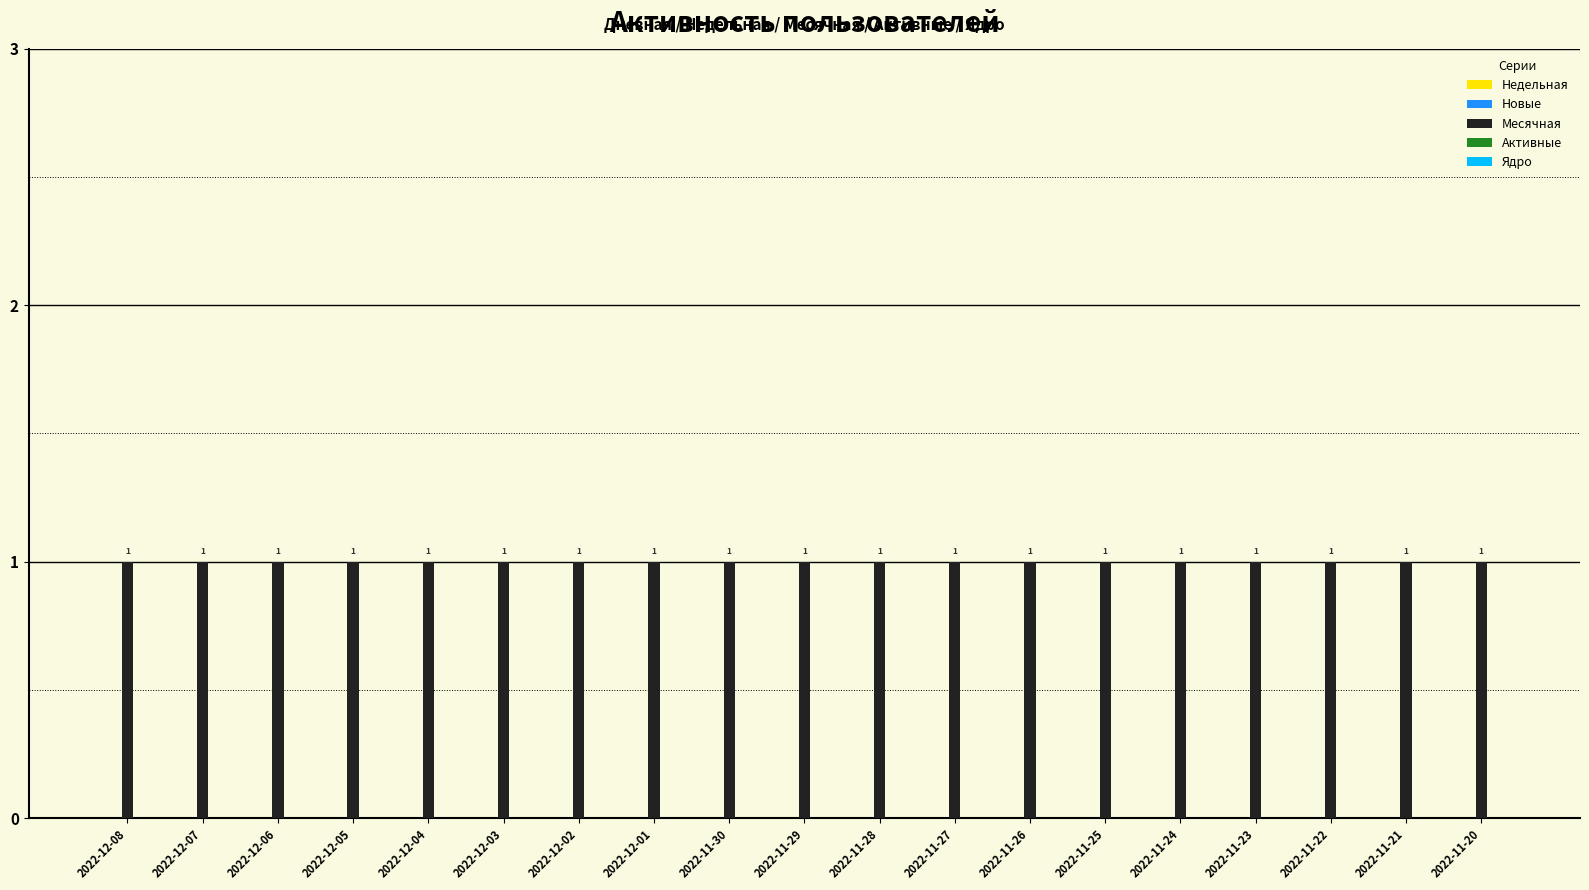

Reading left to right, extract all data points from this chart.

Недельная: 2022-12-08=0	2022-12-07=0	2022-12-06=0	2022-12-05=0	2022-12-04=0	2022-12-03=0	2022-12-02=0	2022-12-01=0	2022-11-30=0	2022-11-29=0	2022-11-28=0	2022-11-27=0	2022-11-26=0	2022-11-25=0	2022-11-24=0	2022-11-23=0	2022-11-22=0	2022-11-21=0	2022-11-20=0
Новые: 2022-12-08=0	2022-12-07=0	2022-12-06=0	2022-12-05=0	2022-12-04=0	2022-12-03=0	2022-12-02=0	2022-12-01=0	2022-11-30=0	2022-11-29=0	2022-11-28=0	2022-11-27=0	2022-11-26=0	2022-11-25=0	2022-11-24=0	2022-11-23=0	2022-11-22=0	2022-11-21=0	2022-11-20=0
Месячная: 2022-12-08=1	2022-12-07=1	2022-12-06=1	2022-12-05=1	2022-12-04=1	2022-12-03=1	2022-12-02=1	2022-12-01=1	2022-11-30=1	2022-11-29=1	2022-11-28=1	2022-11-27=1	2022-11-26=1	2022-11-25=1	2022-11-24=1	2022-11-23=1	2022-11-22=1	2022-11-21=1	2022-11-20=1
Активные: 2022-12-08=0	2022-12-07=0	2022-12-06=0	2022-12-05=0	2022-12-04=0	2022-12-03=0	2022-12-02=0	2022-12-01=0	2022-11-30=0	2022-11-29=0	2022-11-28=0	2022-11-27=0	2022-11-26=0	2022-11-25=0	2022-11-24=0	2022-11-23=0	2022-11-22=0	2022-11-21=0	2022-11-20=0
Ядро: 2022-12-08=0	2022-12-07=0	2022-12-06=0	2022-12-05=0	2022-12-04=0	2022-12-03=0	2022-12-02=0	2022-12-01=0	2022-11-30=0	2022-11-29=0	2022-11-28=0	2022-11-27=0	2022-11-26=0	2022-11-25=0	2022-11-24=0	2022-11-23=0	2022-11-22=0	2022-11-21=0	2022-11-20=0